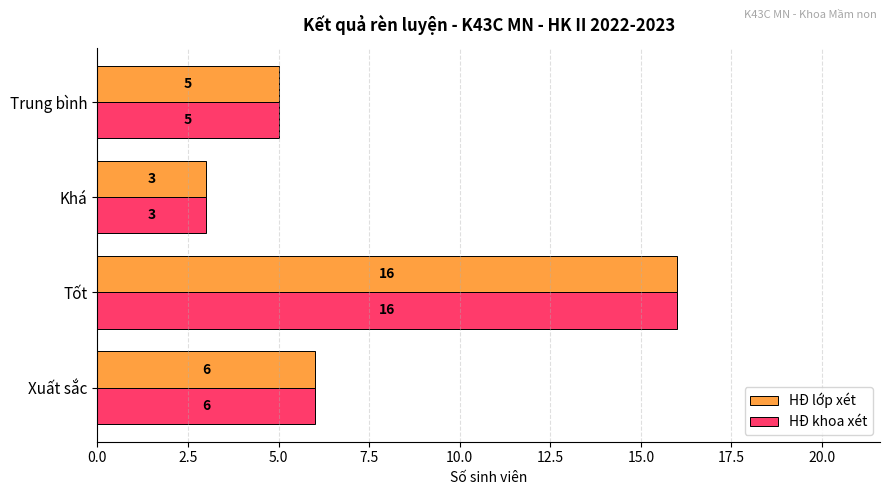

What is the minimum value for HĐ lớp xét?

3